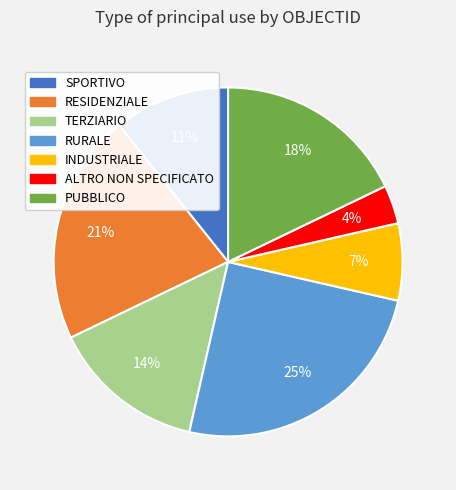

To the nearest percent, what is the difference between the largest and smallest slice percentages?

21%